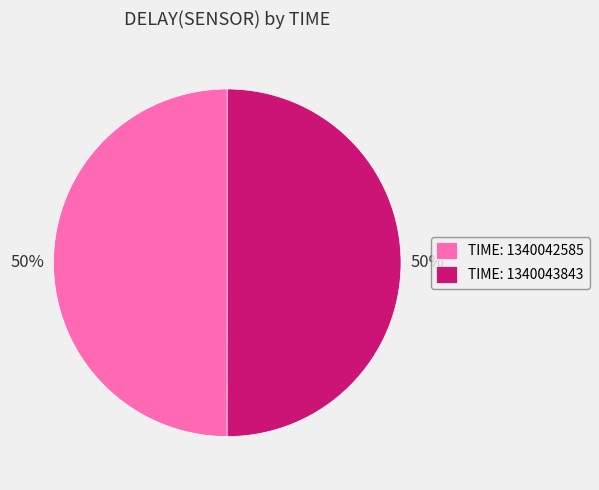

Approximately how many times larger is the value at TIME: 1340042585 compared to TIME: 1340043843?

1.0